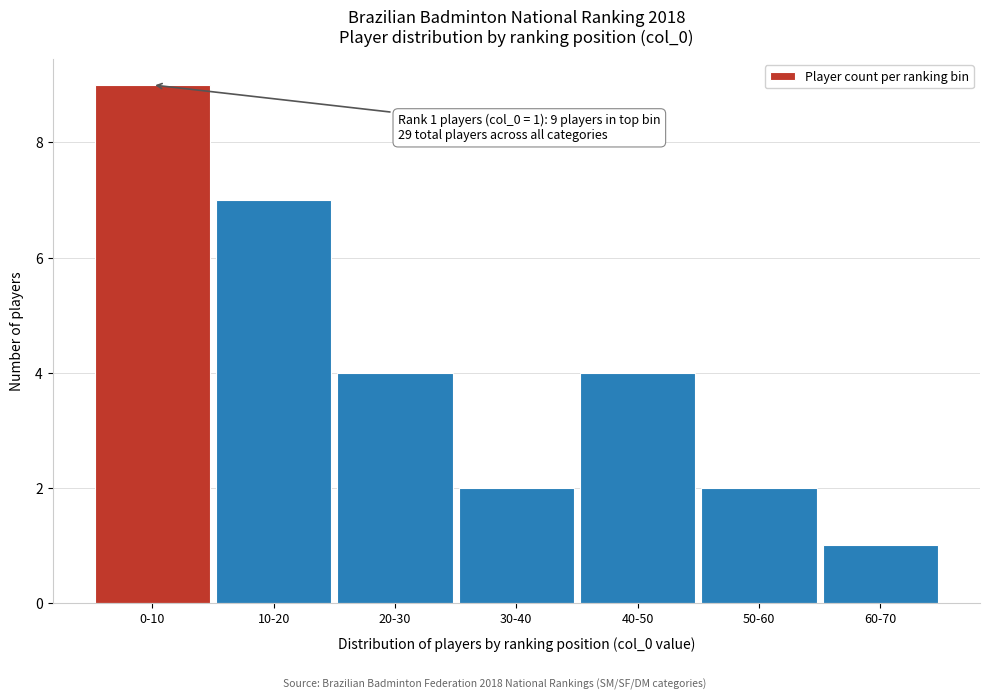

Reading left to right, what are all the values shown in this chart?

0-10=9	10-20=7	20-30=4	30-40=2	40-50=4	50-60=2	60-70=1